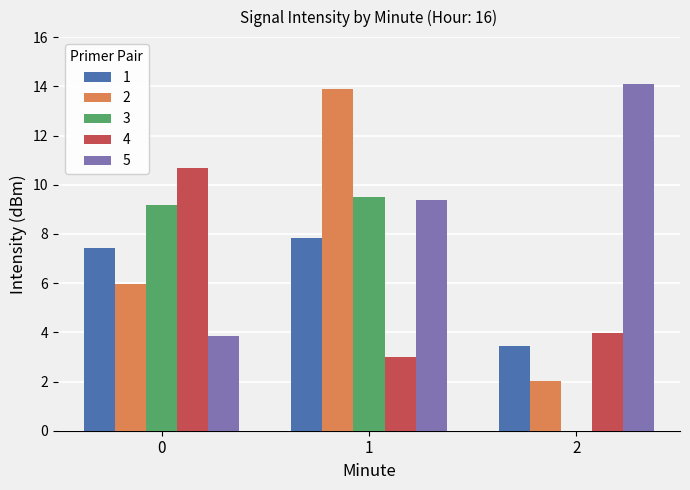

Reading left to right, list all the values displayed in this chart.

1: 0=7.4	1=7.8	2=3.5
2: 0=6.0	1=13.9	2=2.0
3: 0=9.2	1=9.5	2=0.0
4: 0=10.7	1=3.0	2=4.0
5: 0=3.8	1=9.4	2=14.1